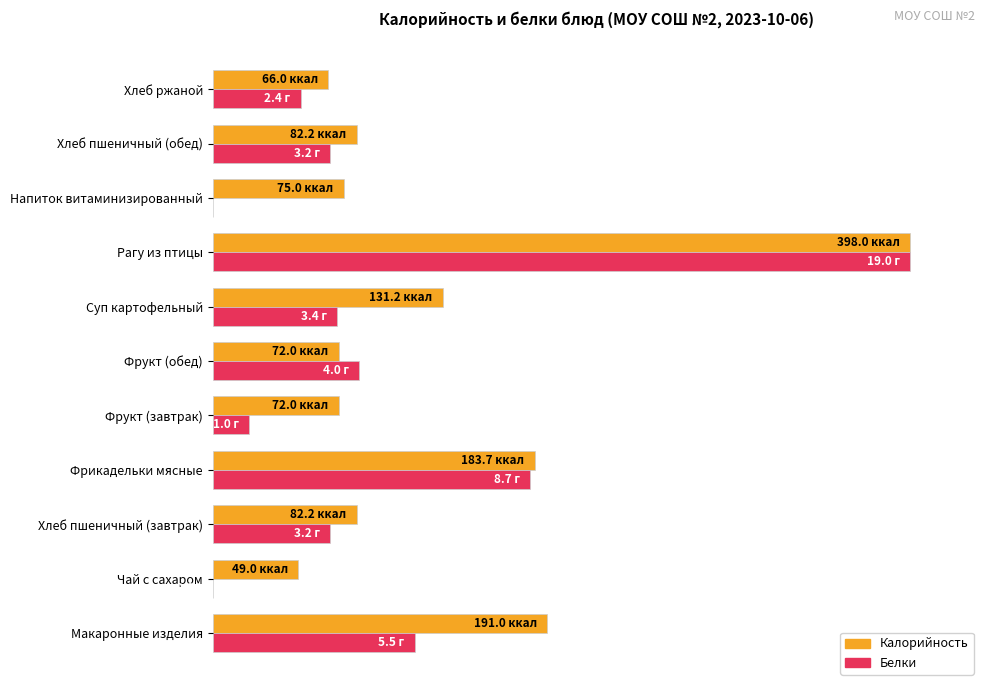

What are all the series names shown in the legend?

Калорийность, Белки